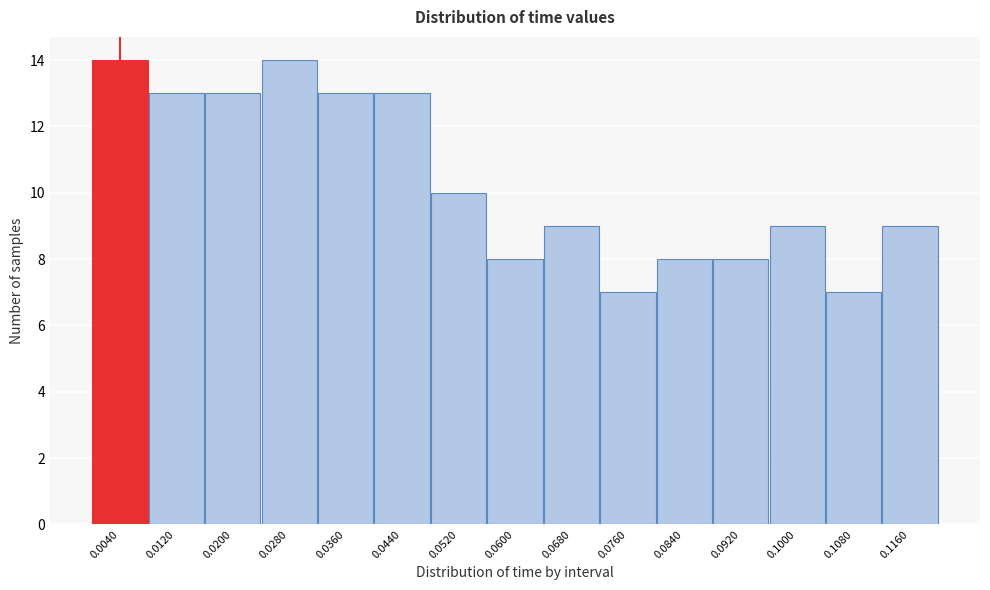

What is the height of the bar covering 0.040 to 0.048 on the x-axis? The values are not printed on the chart, so give them approximately, as read against the axis.

13